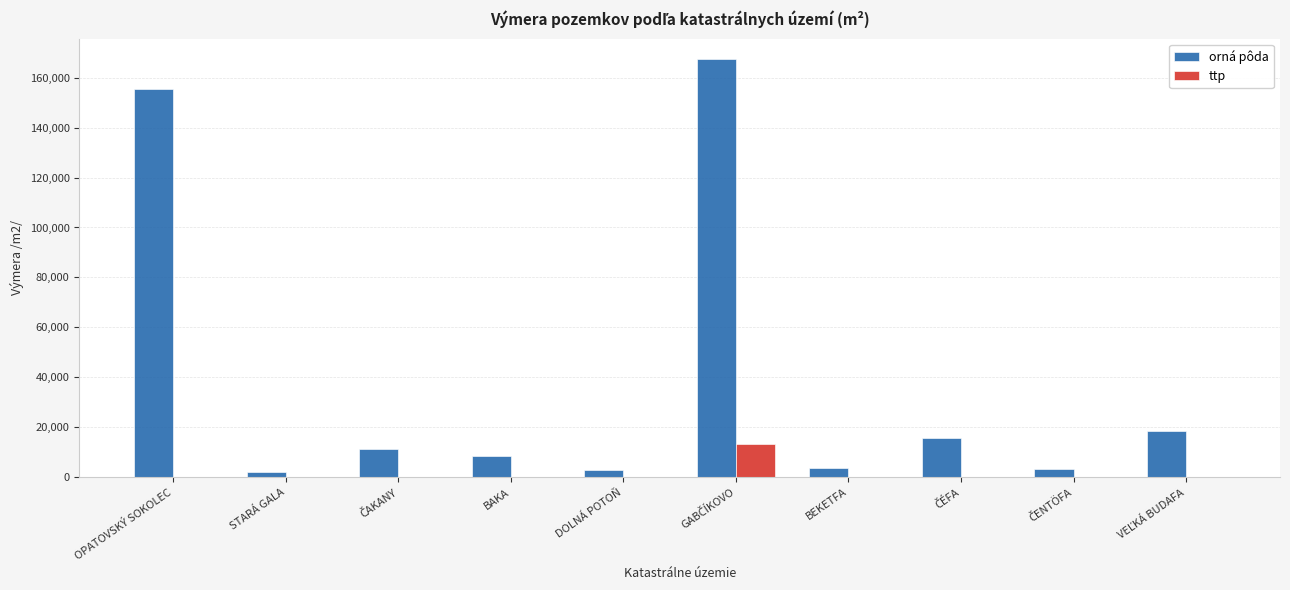

True or false: ttp has a value of 0.0 at BEKETFA.

True